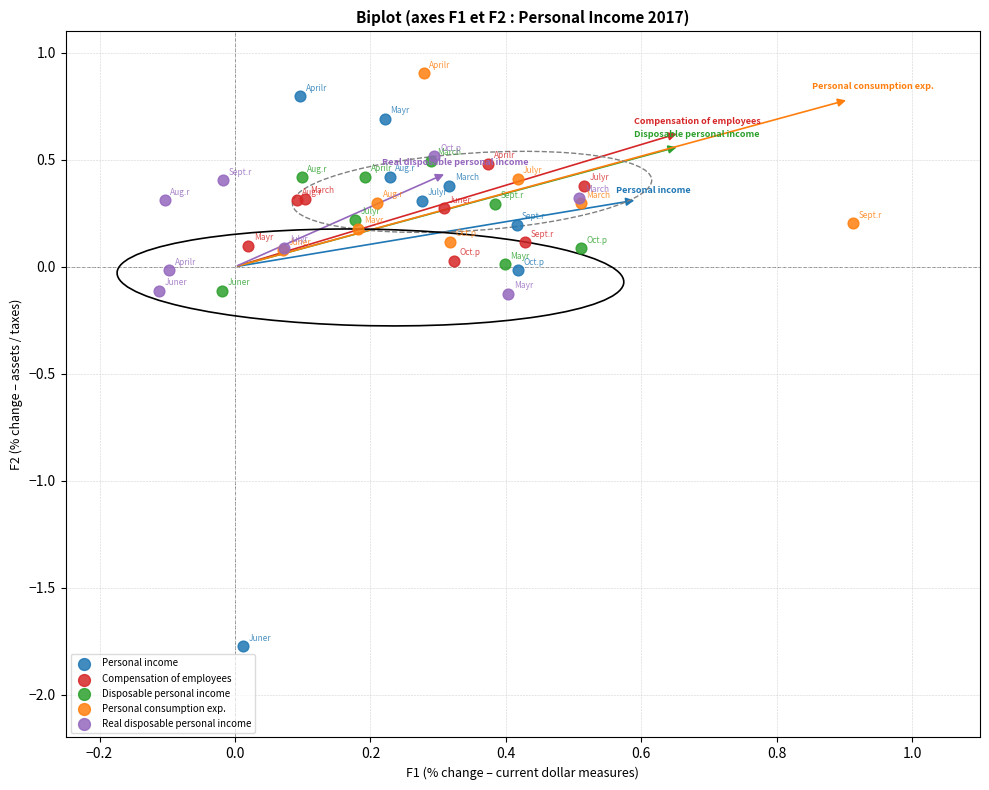

Which series has the largest Y range (max minus min)?

Personal income